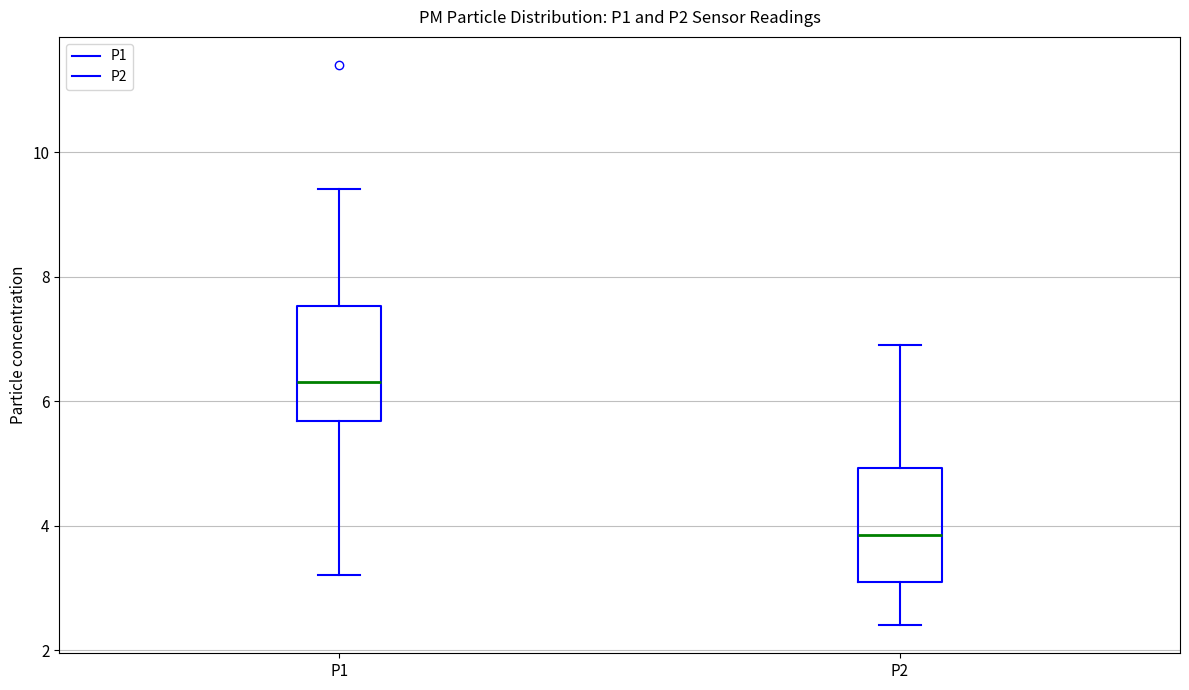

Reading left to right, read every box against the y-axis: the position of its median line, the range the box covers, and the ends of its whiskers. The values are not printed on the chart, so give them approximately, as read against the axis.

P1: median 6.4, box 5.6 to 7.6, whiskers 3.2 to 9.4
P2: median 3.8, box 3.2 to 5.0, whiskers 2.4 to 7.0